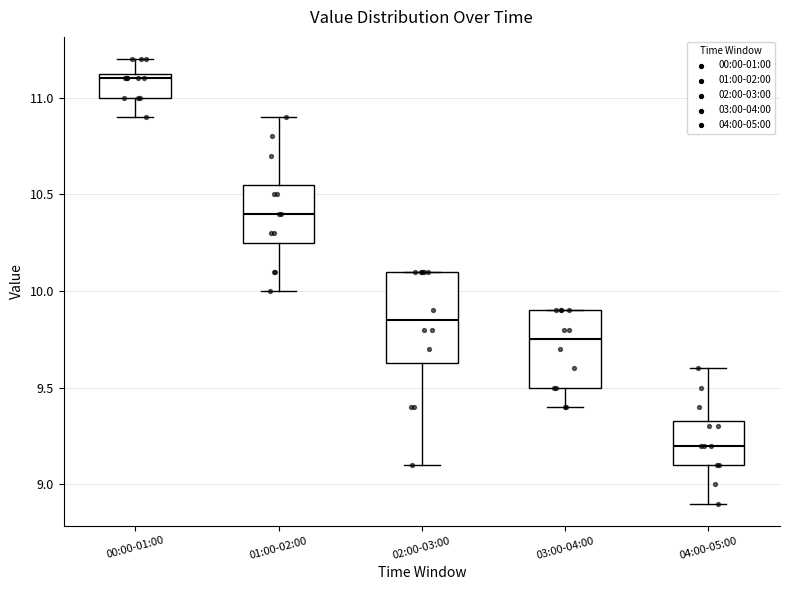

Where does the upper whisker of the box for 01:00-02:00 end on the y-axis? The values are not printed on the chart, so give them approximately, as read against the axis.

10.90